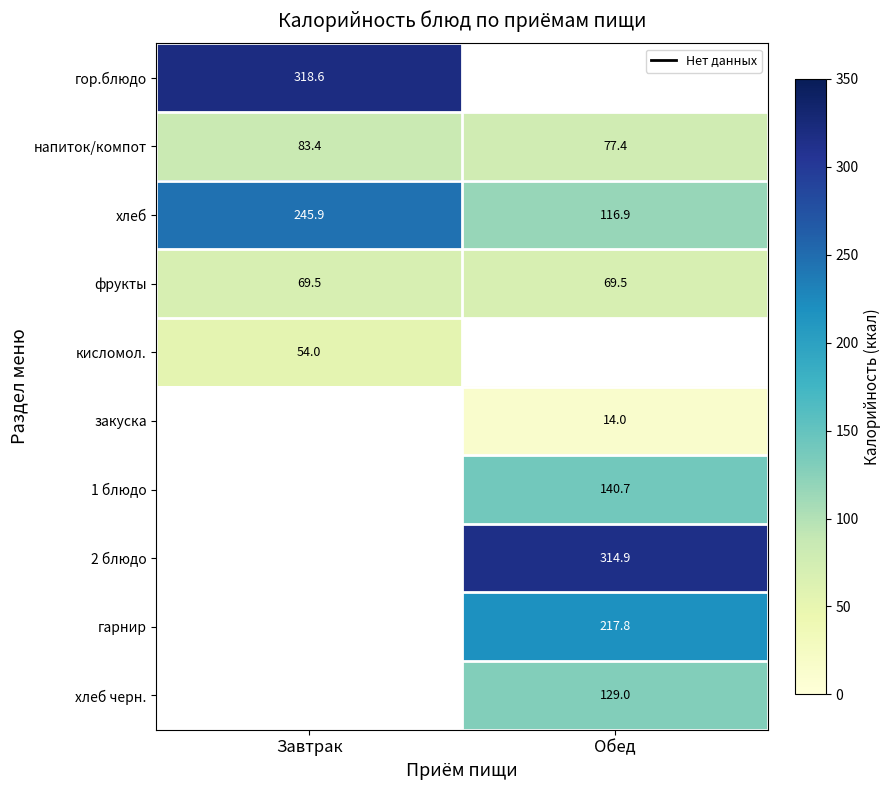

What is the sum of all фрукты values?

139.0